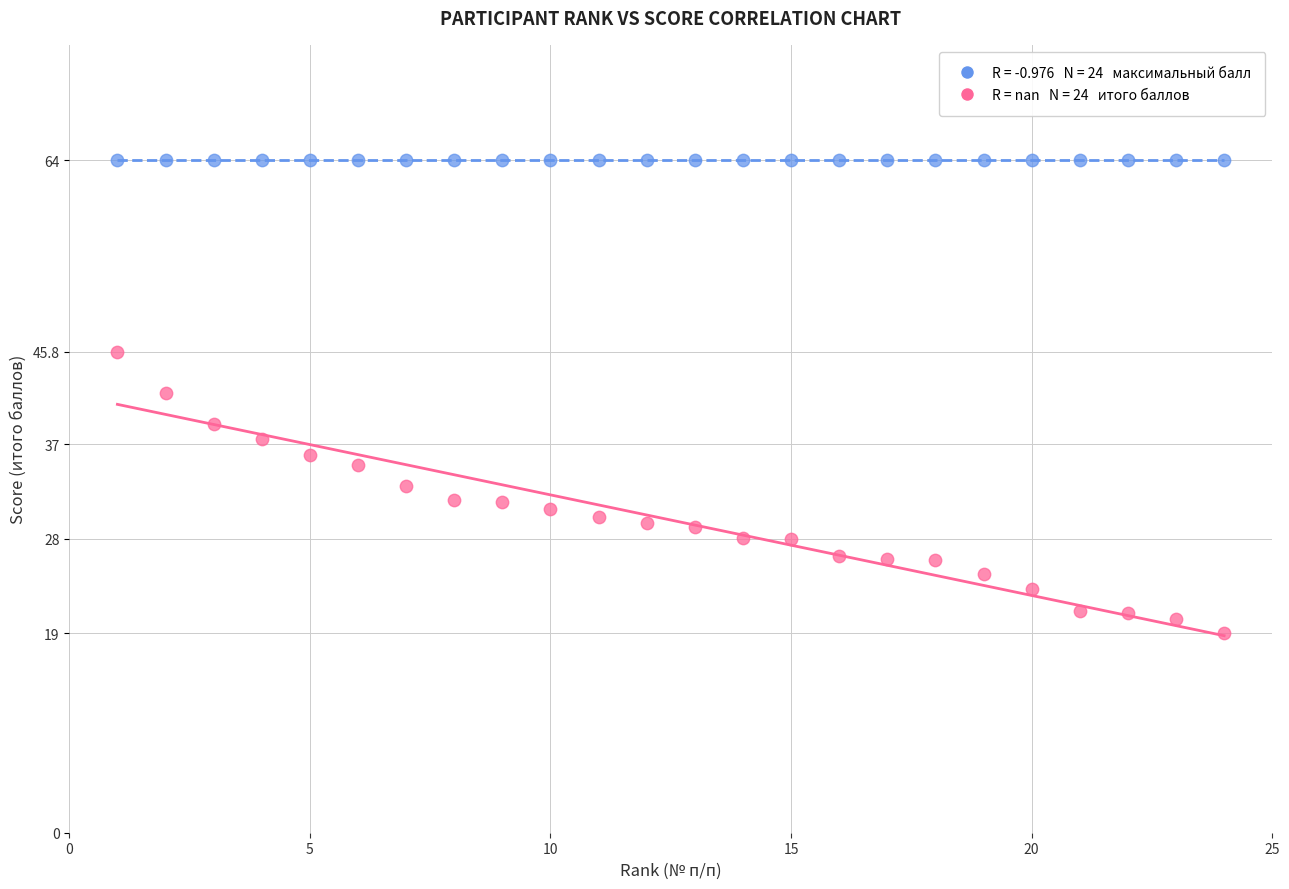

Across all series, what Y value is closest to 41?

41.9